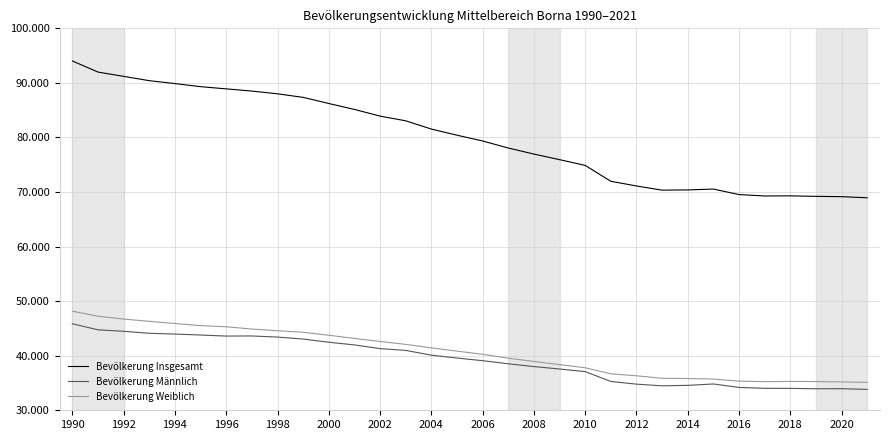

What are all the series names shown in the legend?

Bevölkerung Insgesamt, Bevölkerung Männlich, Bevölkerung Weiblich